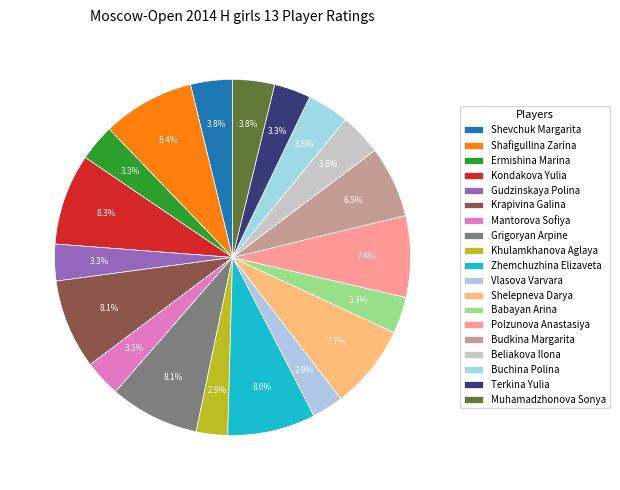

How many segments does this pie chart have?

19